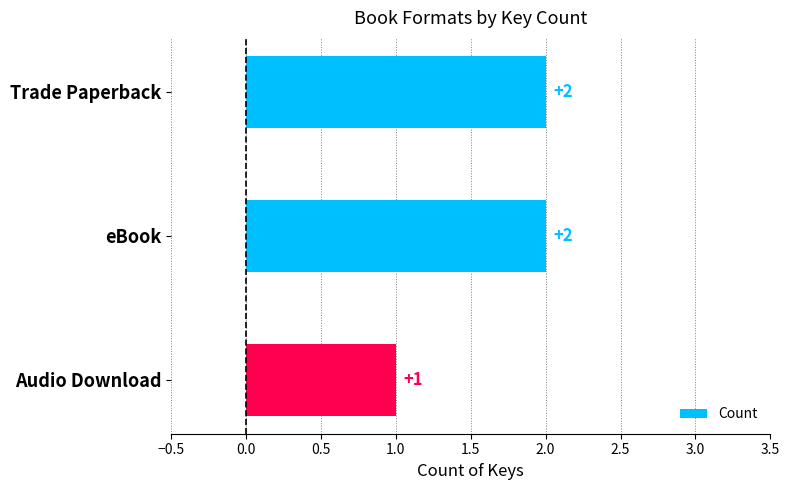

At which category does the chart reach its minimum across all series?

Audio Download